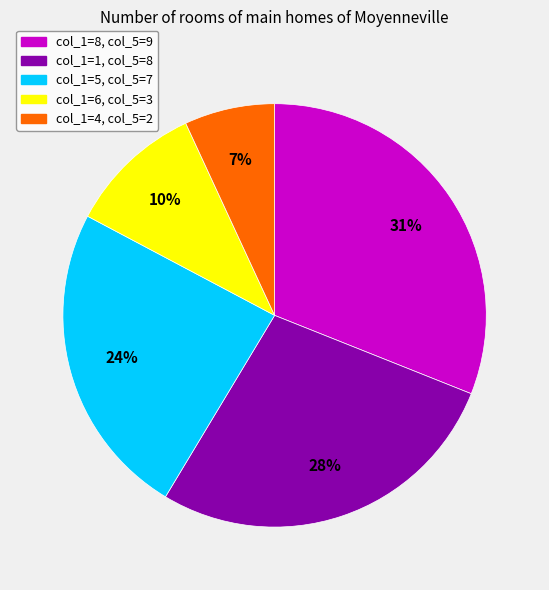

To the nearest percent, what is the difference between the largest and smallest slice percentages?

24%